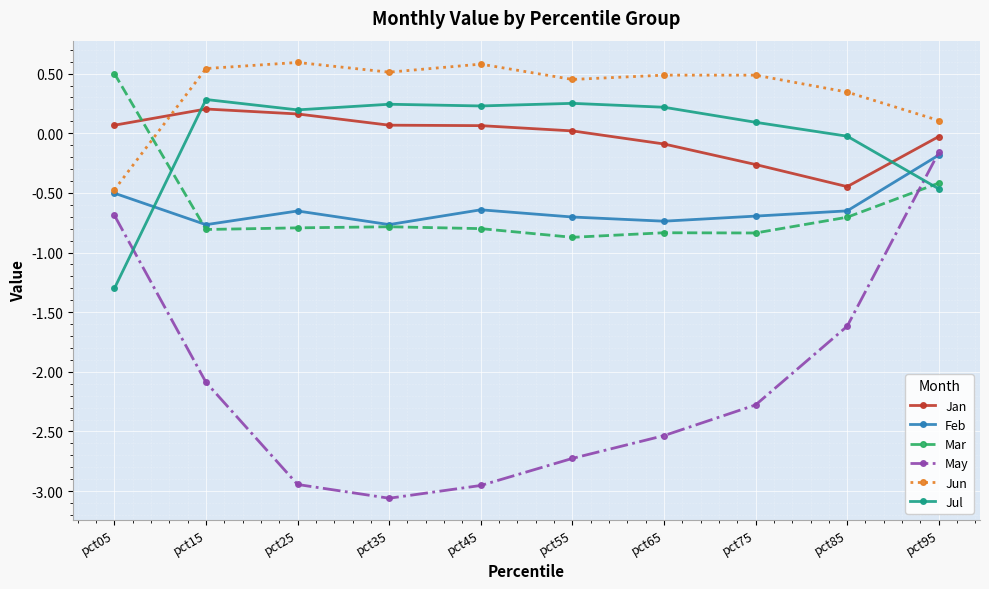

True or false: May has more than 2 interior local peaks.

False